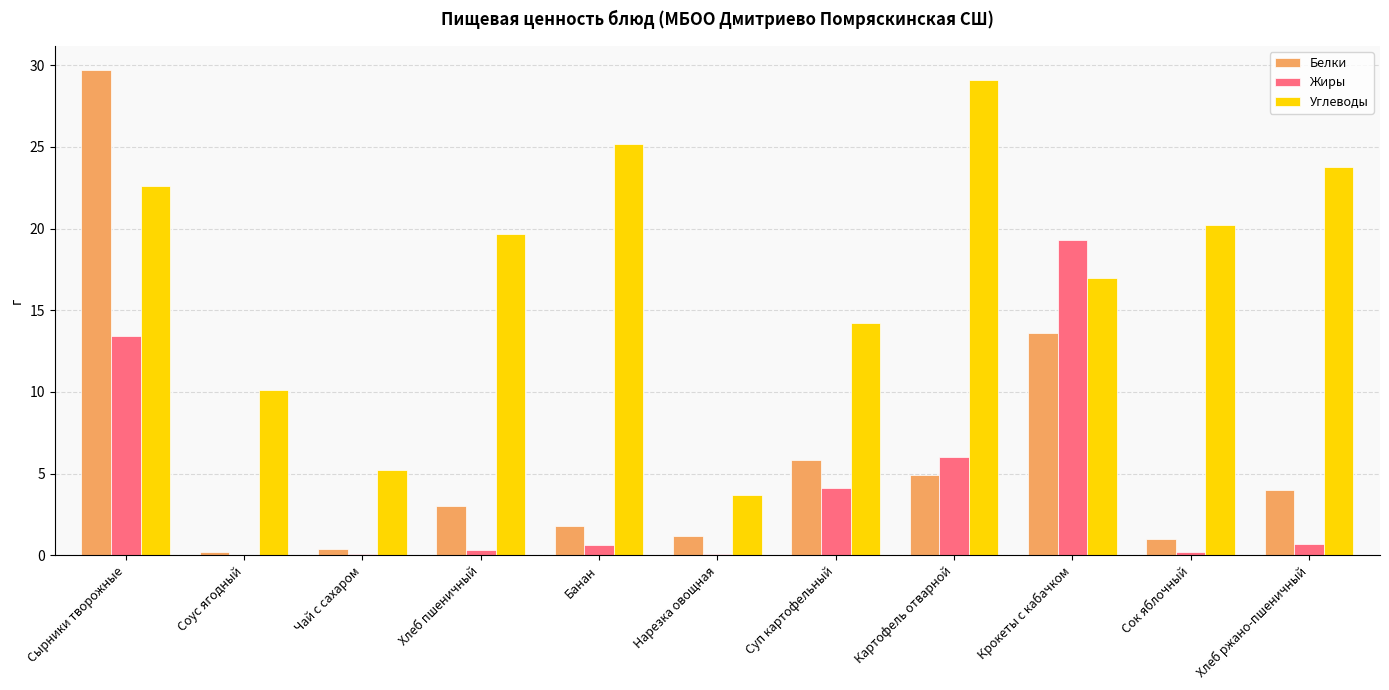

How many groups of bars are there?

11